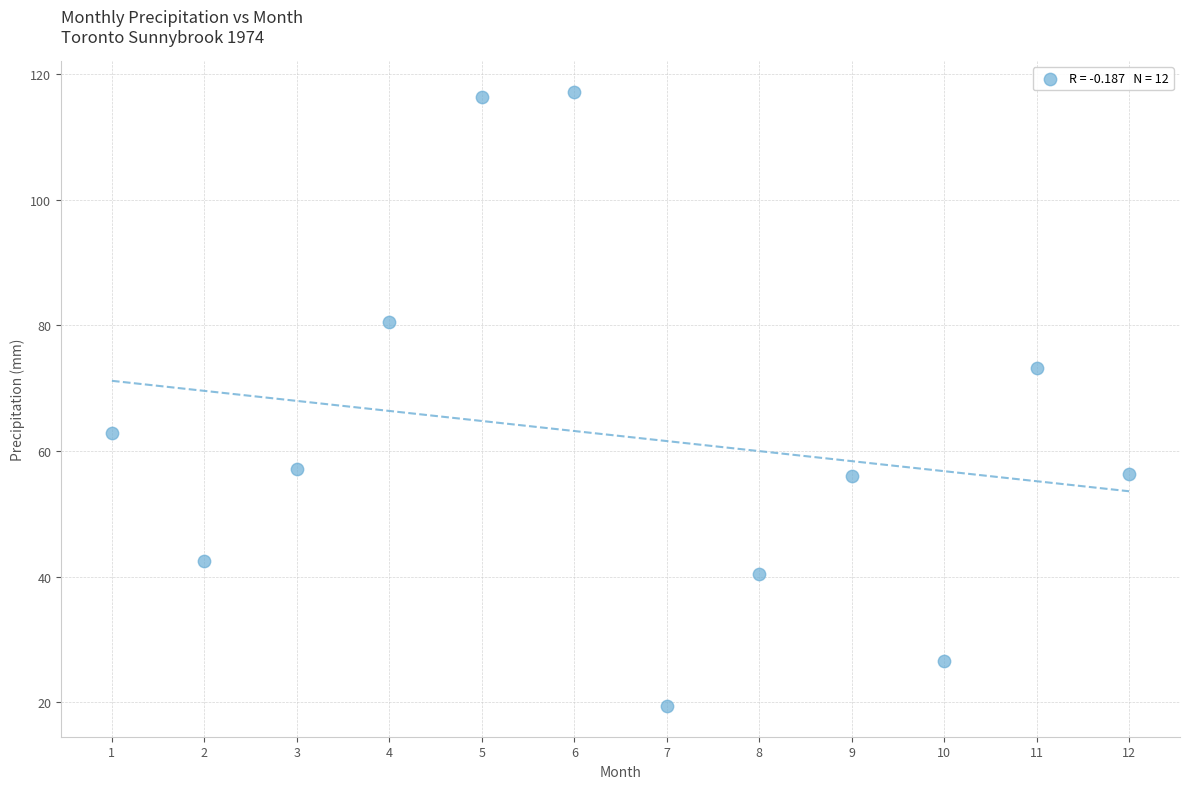

What is the range of X values (max minus min)?

11.0